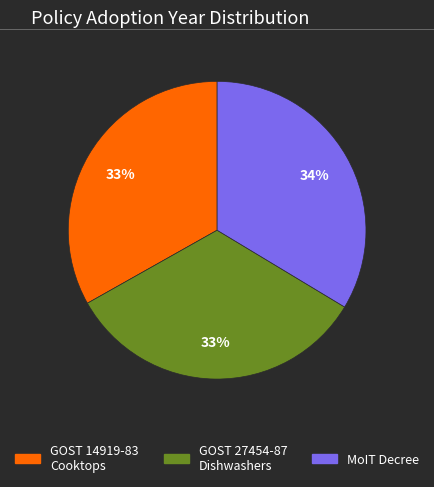

How many segments does this pie chart have?

3